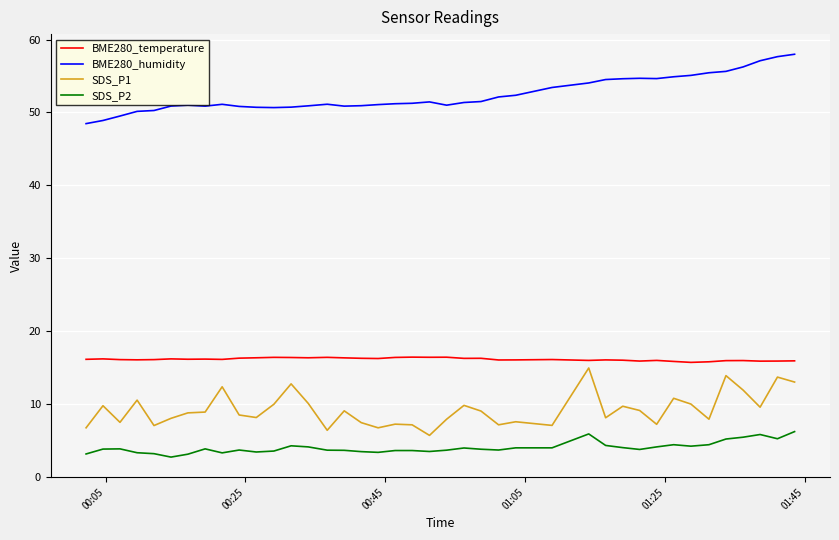

What is the highest value of the SDS_P2 series?

6.2